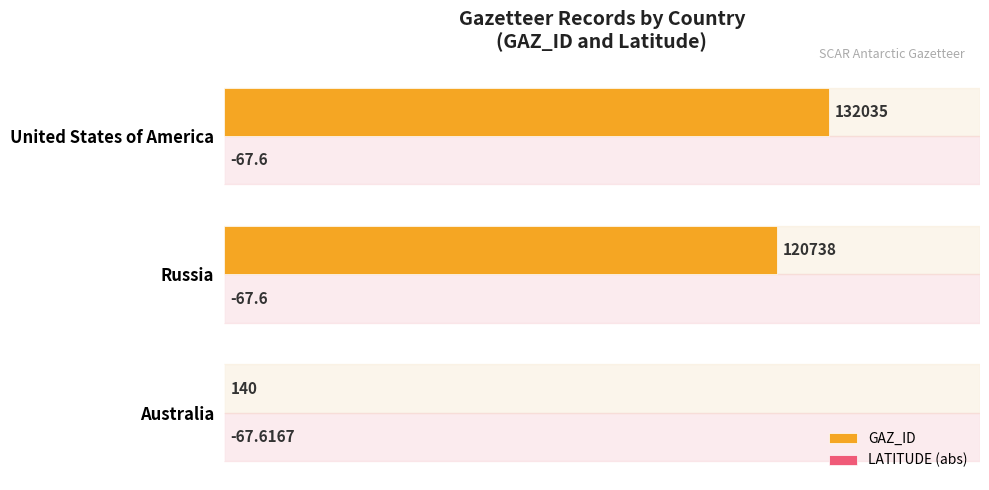

What is the greatest value displayed?

132035.0